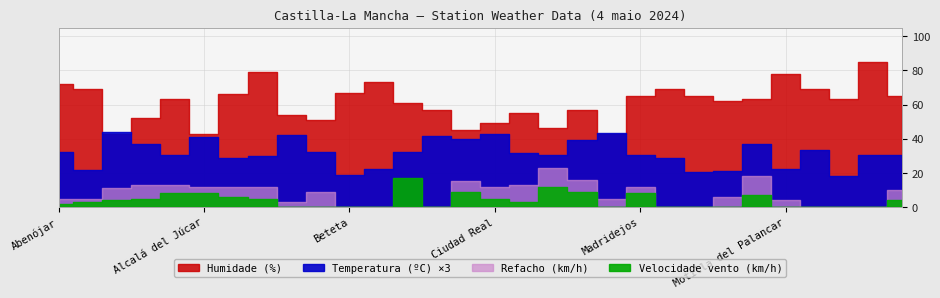

Is it true that Humidade (%) equals 85.0 at Oropesa?

True